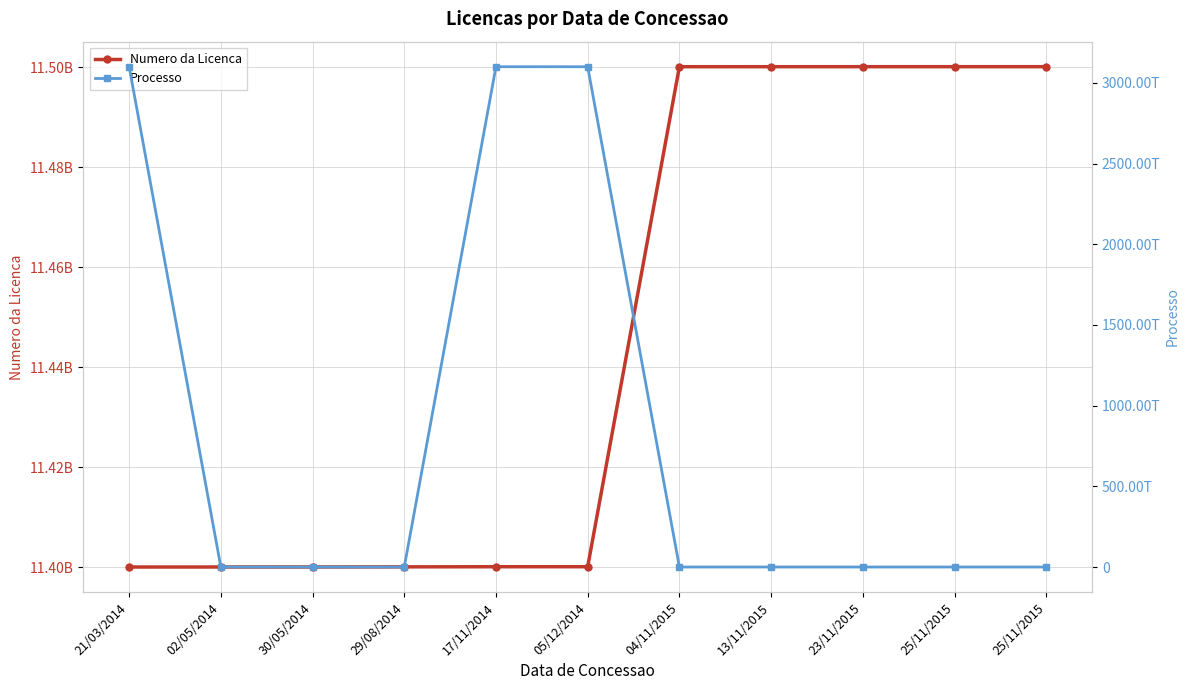

Reading left to right, what are all the values shown in this chart?

Numero da Licenca: 21/03/2014=11400014465	02/05/2014=11400019524	30/05/2014=11400023592	29/08/2014=11400048055	17/11/2014=11400071078	05/12/2014=11400076080	04/11/2015=11500074515	13/11/2015=11500077674	23/11/2015=11500080382	25/11/2015=11500080654	25/11/2015=11500080668
Processo: 21/03/2014=3100375522202277	02/05/2014=10487761984	30/05/2014=10608671905	29/08/2014=10845311910	17/11/2014=3100211387202283	05/12/2014=3100031598202221	04/11/2015=10345411932	13/11/2015=11512931530	23/11/2015=10530381912	25/11/2015=11651011545	25/11/2015=11651011545